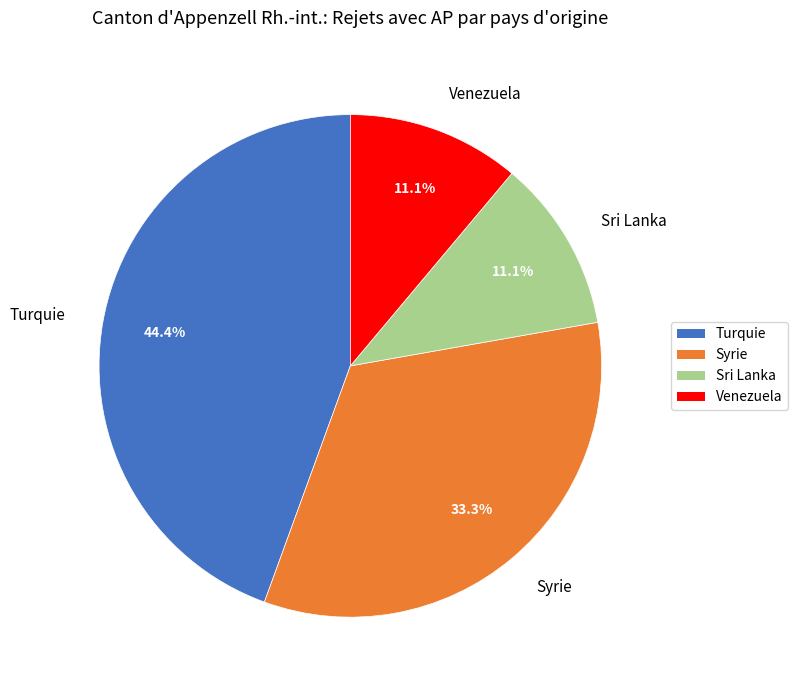

How many slices are in this pie chart?

4